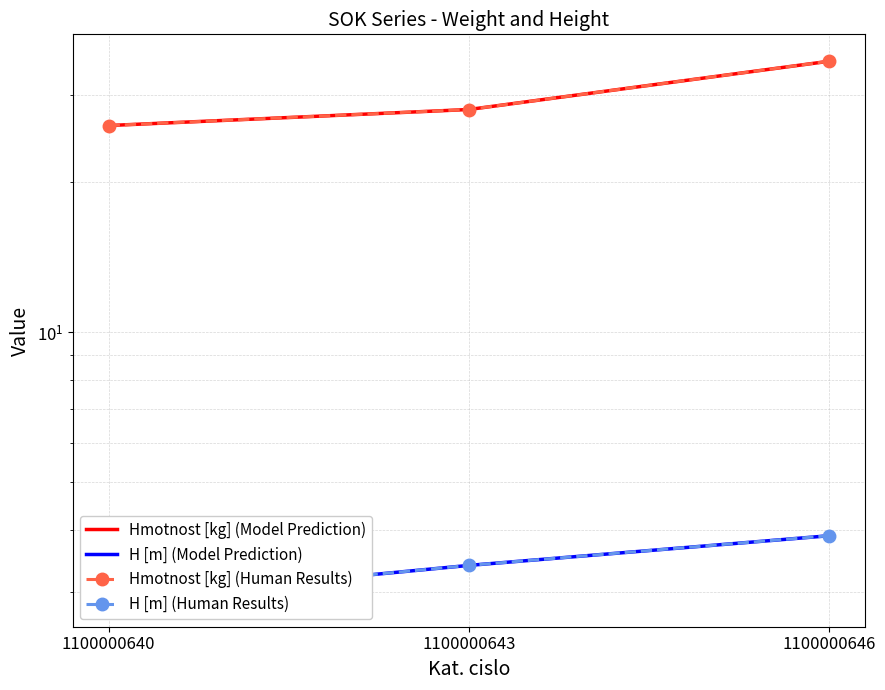

What is the sum of all Hmotnost [kg] (Model Prediction) values?

89.0